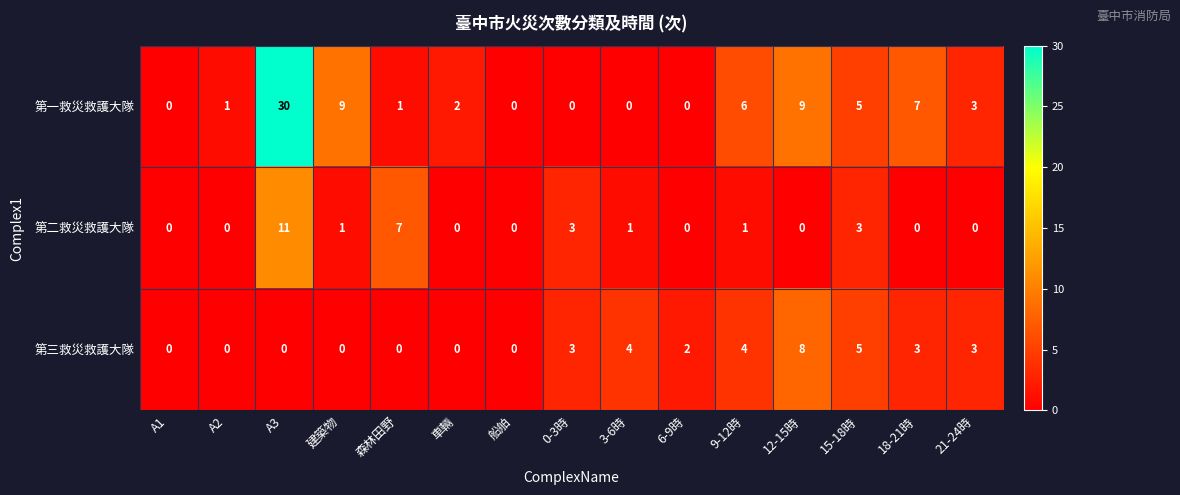

Which series has the largest range (max minus min)?

第一救災救護大隊